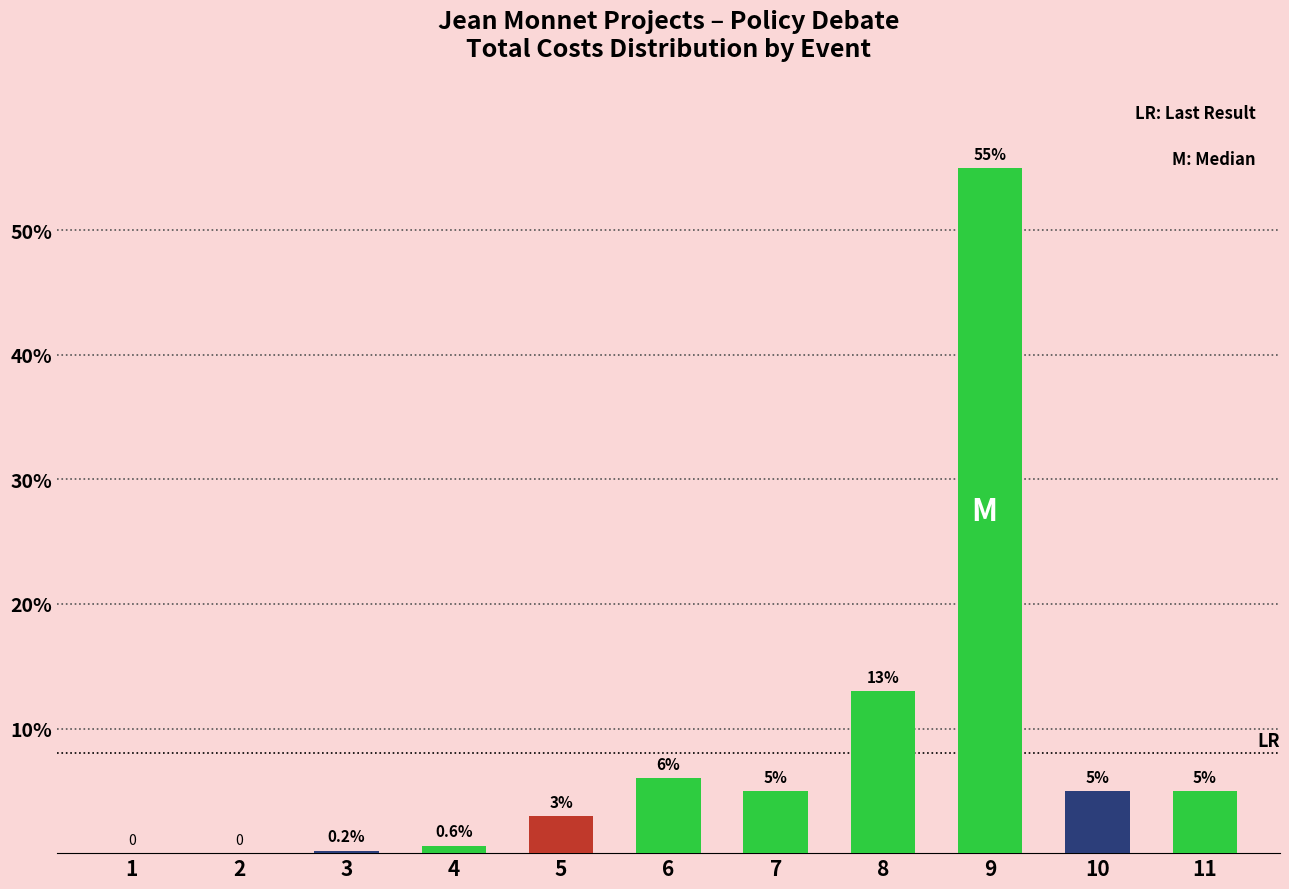

Reading left to right, list all the values displayed in this chart.

0.0	0.0	0.2	0.6	3.0	6.0	5.0	13.0	55.0	5.0	5.0